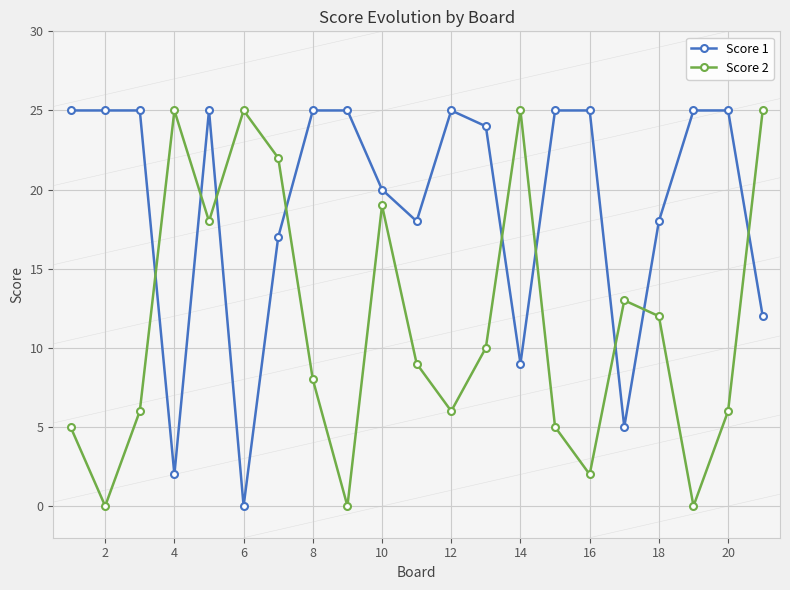

How many lines are shown in the chart?

2